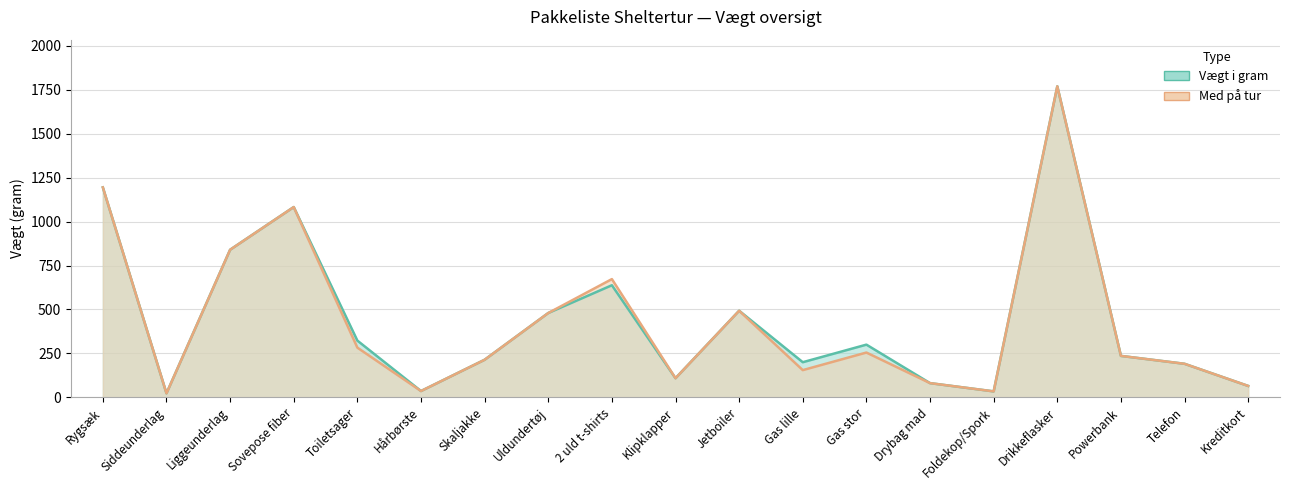

At which category does Vægt i gram reach its first local valley?

Siddeunderlag